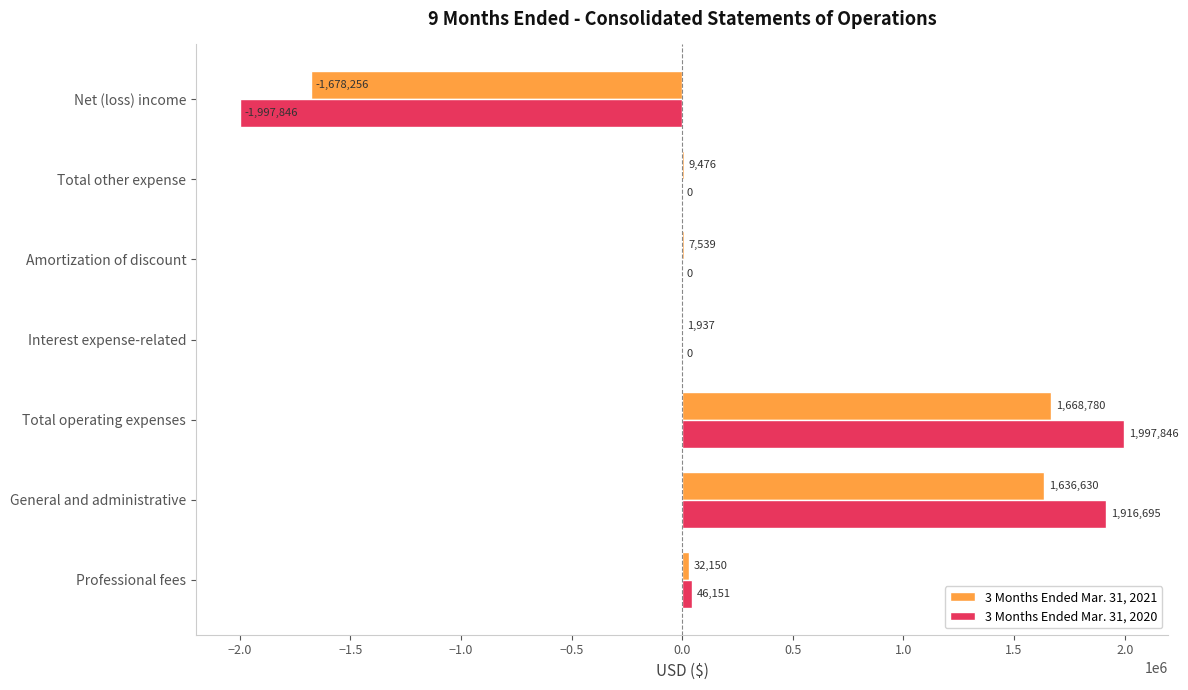

What is the total value across all series at Interest expense-related?

1937